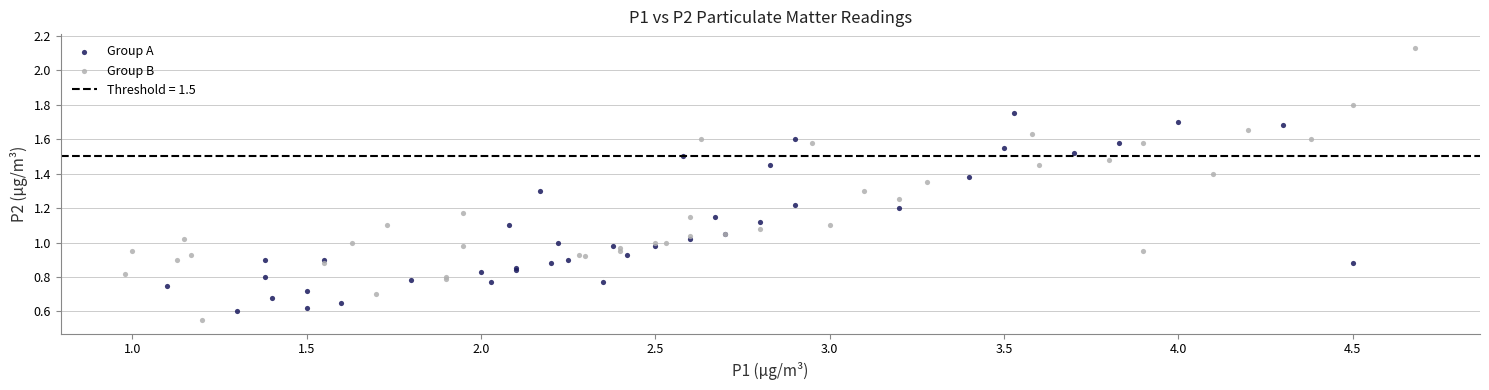

Which series has the widest spread of Y values?

Group B